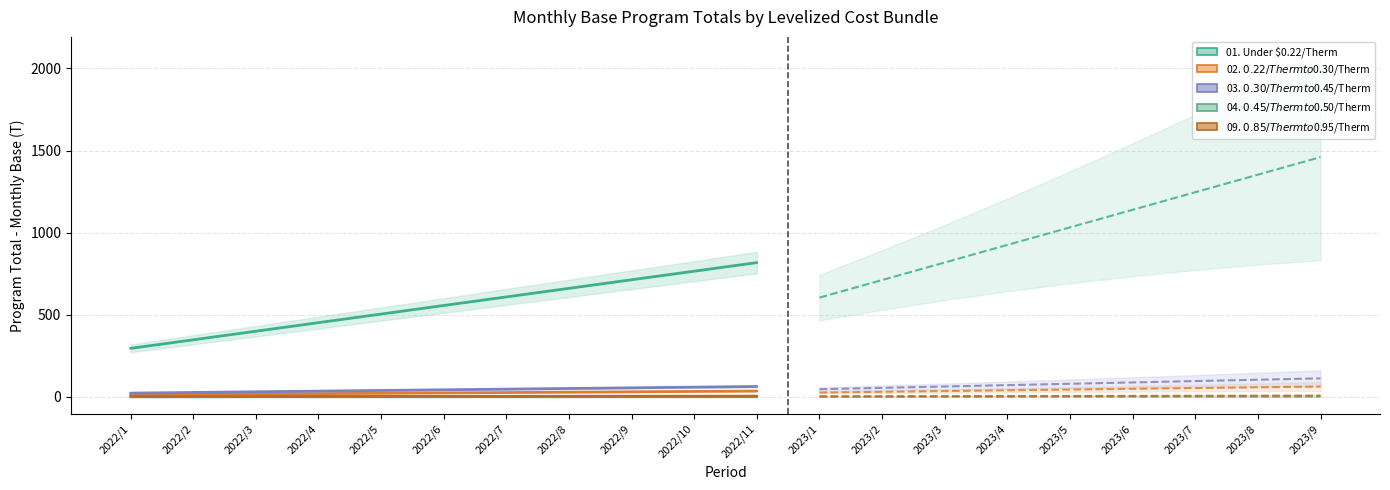

Which series has the largest range (max minus min)?

01. Under $0.22/Therm